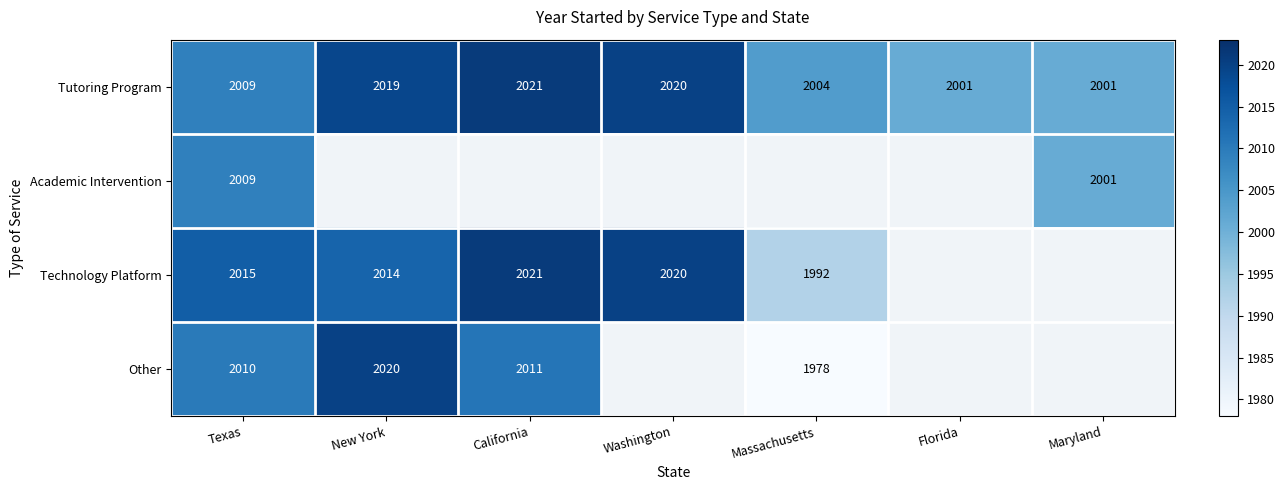

The Tutoring Program series shows 2019 at New York. True or false?

True